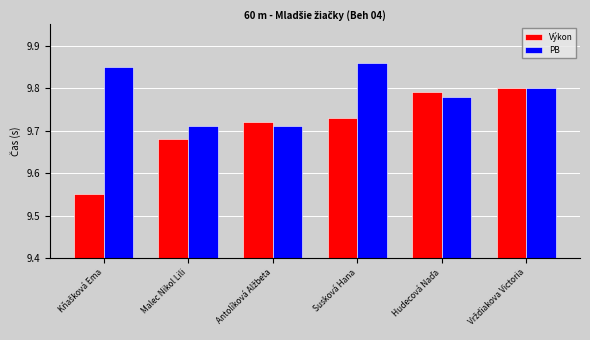

Does the chart contain any negative values?

No